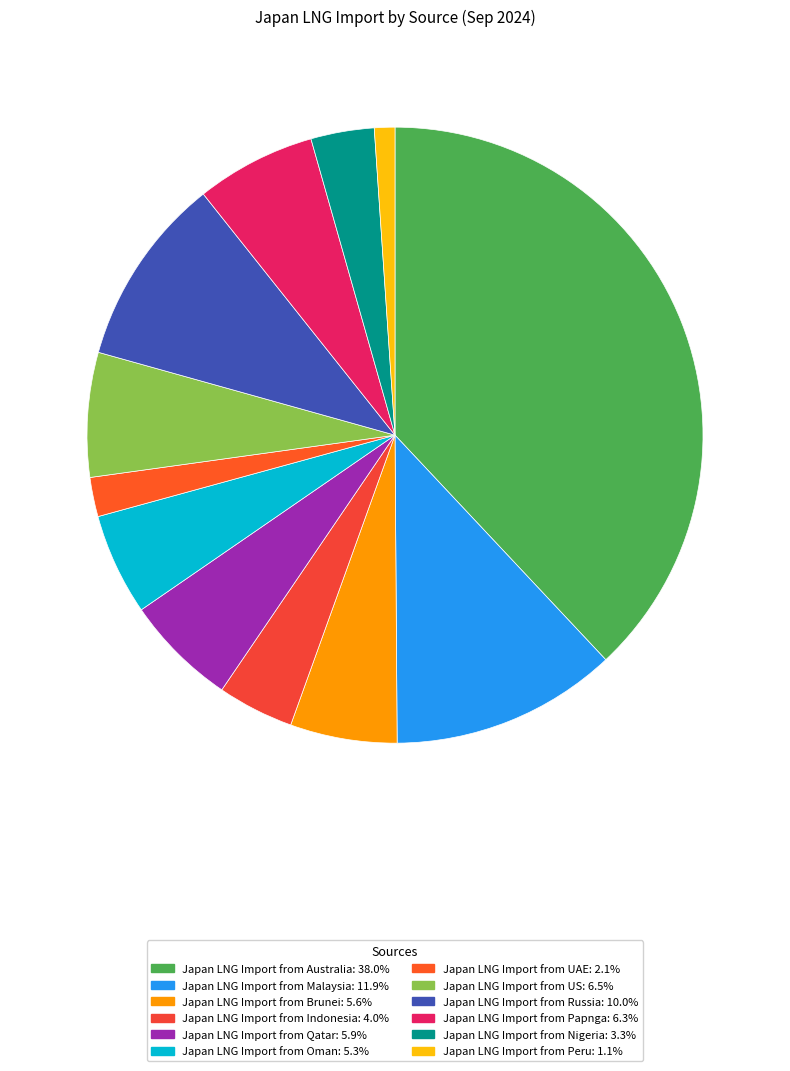

To the nearest percent, what is the difference between the Japan LNG Import from Brunei and Japan LNG Import from UAE slice percentages?

4%